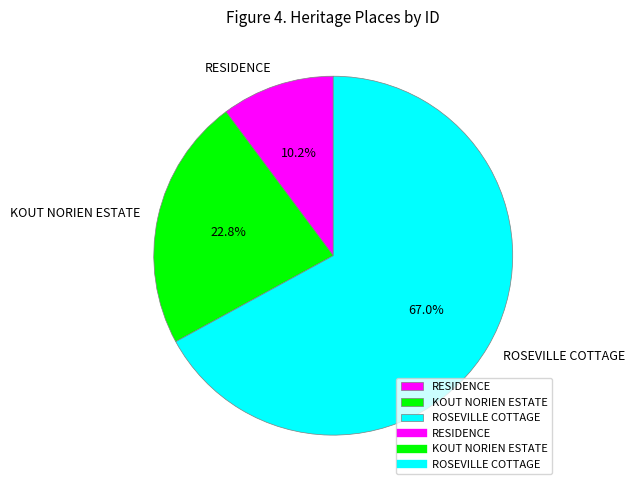

To the nearest percent, what percentage of the pie is RESIDENCE?

10%